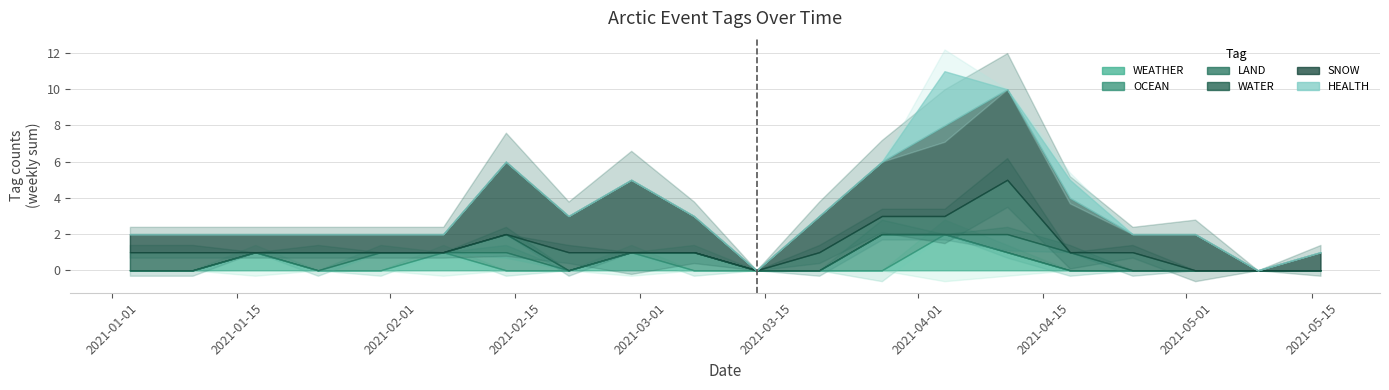

The value of WEATHER at 31 is 0. True or false?

True